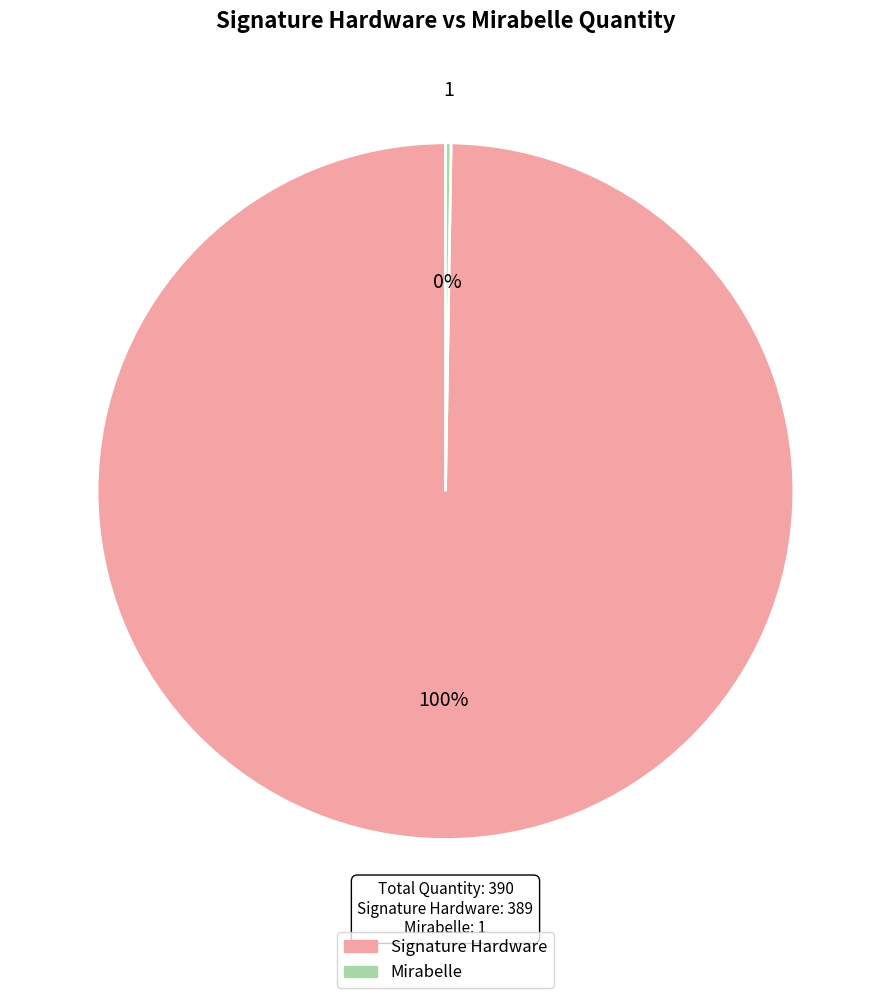

Is it true that Signature Hardware is 93% of the pie?

False